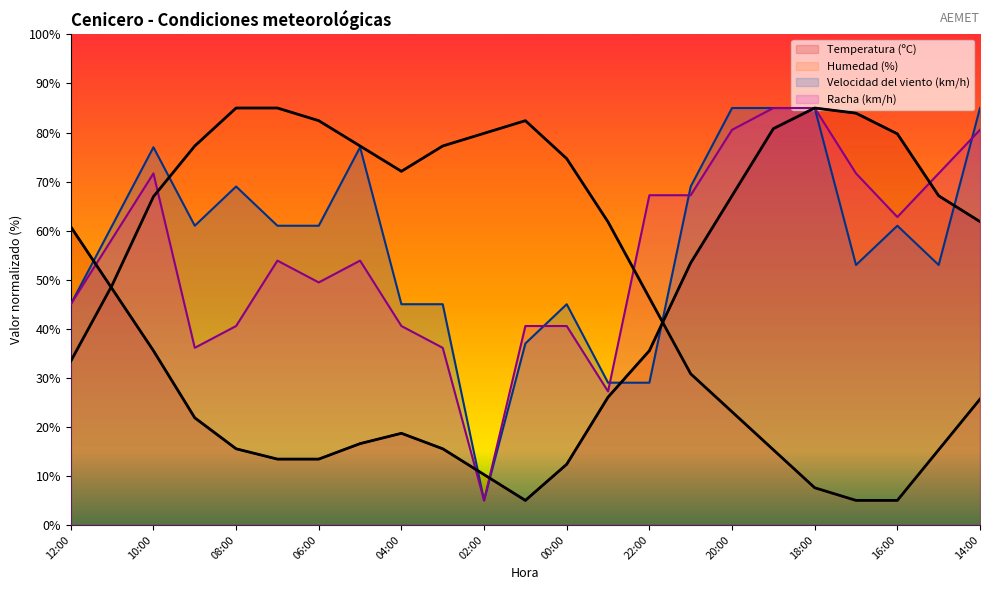

At which category does Racha (km/h) reach its first local peak?

10:00